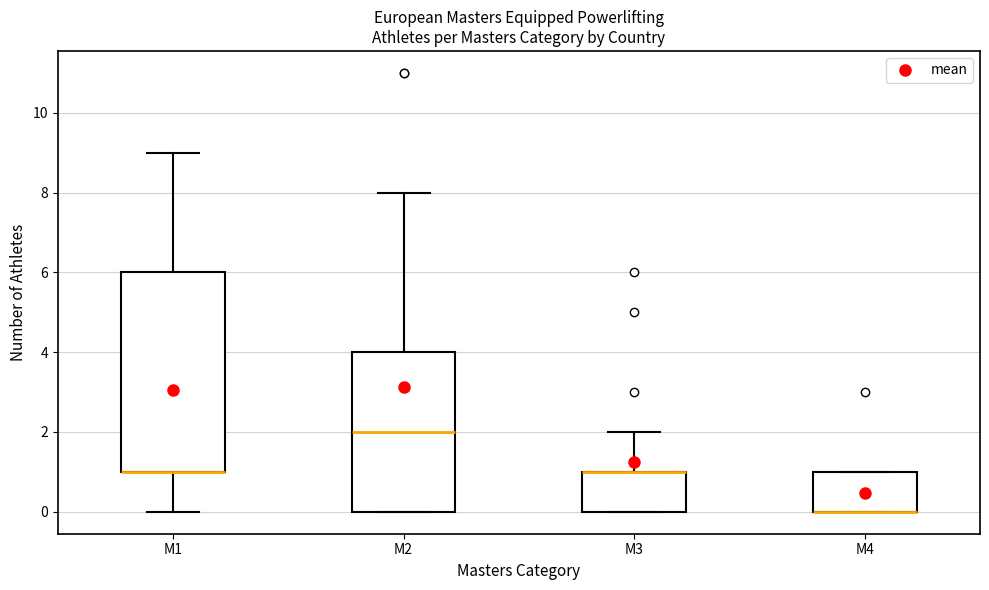

Reading left to right, read every box against the y-axis: the position of its median line, the range the box covers, and the ends of its whiskers. The values are not printed on the chart, so give them approximately, as read against the axis.

M1: median 1 (drawn on the box's lower edge), box 1 to 6, whiskers 0 to 9
M2: median 2, box 0 to 4, whiskers 0 to 8
M3: median 1 (drawn on the box's upper edge), box 0 to 1, whiskers 0 to 2
M4: median 0 (drawn on the box's lower edge), box 0 to 1, whiskers 0 to 1